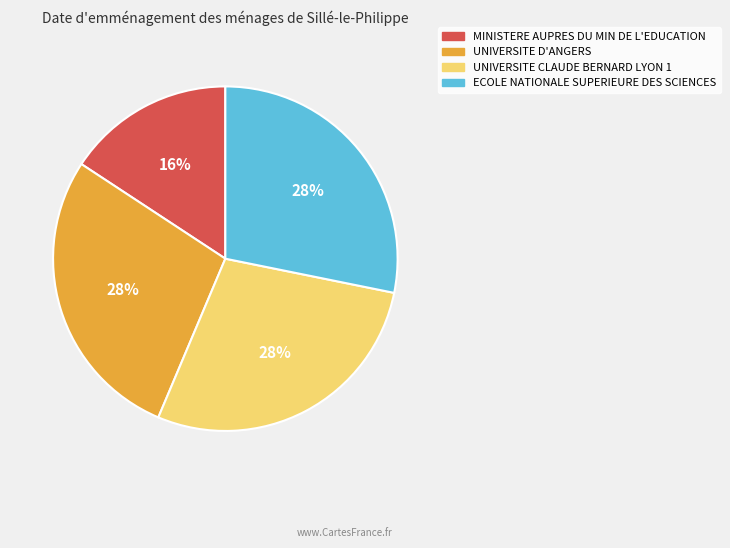

Does any single category account for the majority?

No